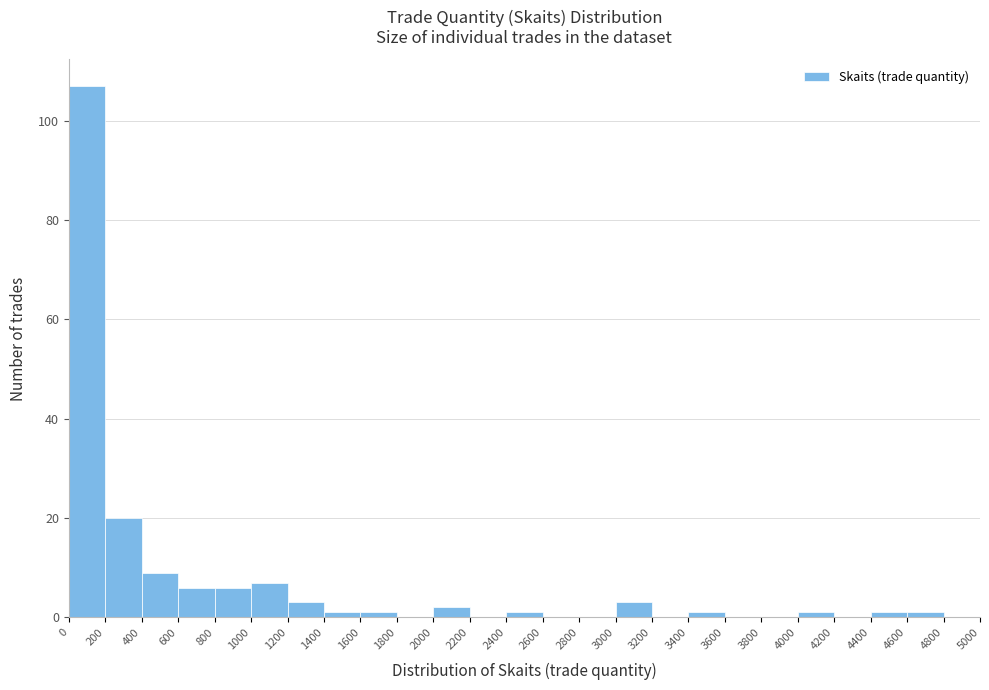

Over which range of the x-axis is the bar tallest?

0 to 200